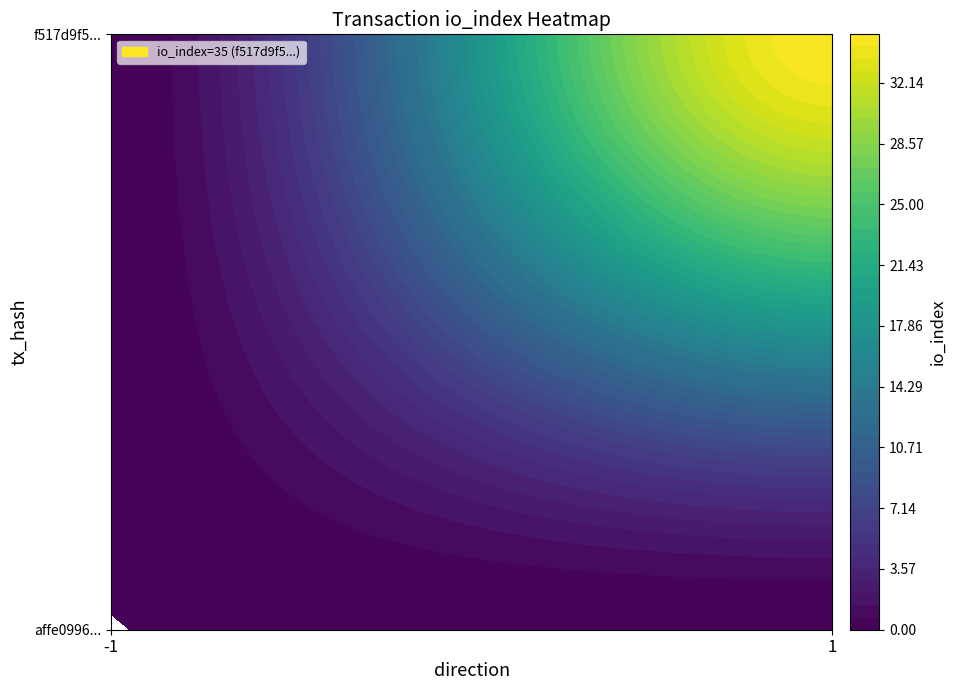

Which series changed the most between -1 and 1?

f517d9f5f6e4a27a2a4bd3bd86644cfc492b0fc